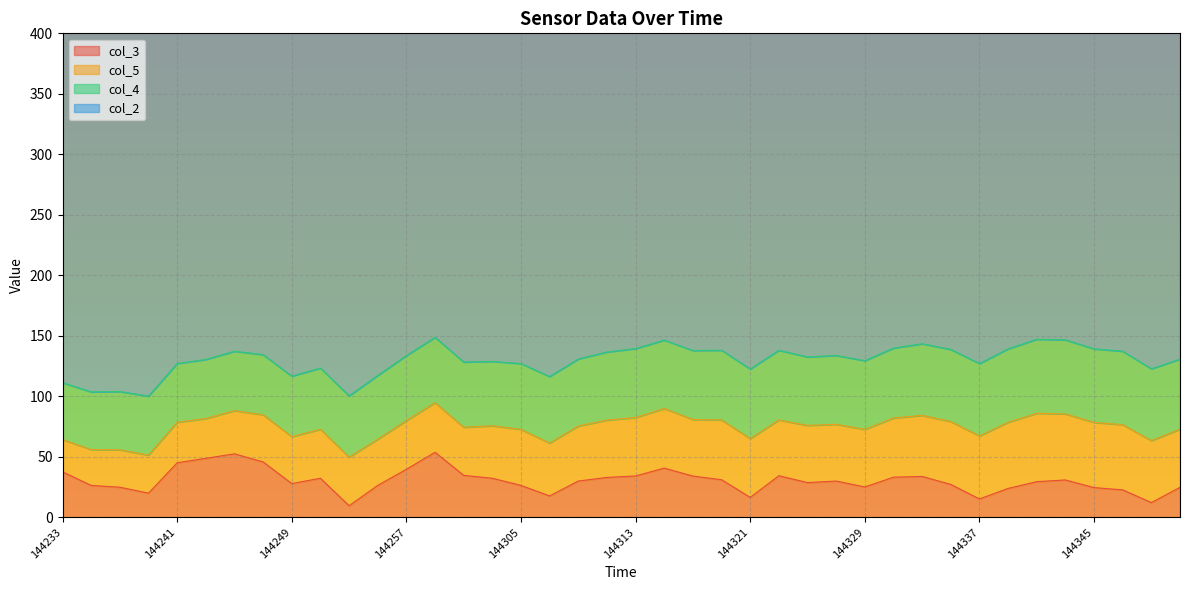

How many values in the col_3 series are below 29?

18